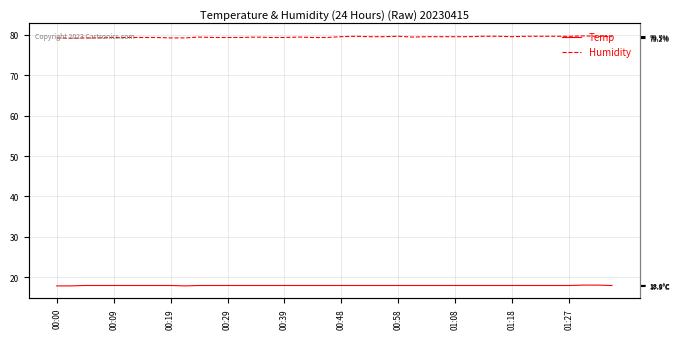

Reading right to left, list all the values displayed in this chart.

Temp: 18.0	18.1	18.1	18.0	18.0	18.0	18.0	18.0	18.0	18.0	18.0	18.0	18.0	18.0	18.0	18.0	18.0	18.0	18.0	18.0	18.0	18.0	18.0	18.0	18.0	18.0	18.0	18.0	18.0	18.0	17.9	18.0	18.0	18.0	18.0	18.0	18.0	18.0	17.9	17.9
Humidity: 79.5	79.6	79.7	79.6	79.6	79.6	79.6	79.5	79.6	79.6	79.5	79.5	79.5	79.5	79.4	79.6	79.5	79.5	79.6	79.5	79.3	79.3	79.4	79.3	79.3	79.4	79.3	79.3	79.3	79.4	79.2	79.2	79.3	79.3	79.3	79.3	79.2	79.2	79.1	79.2